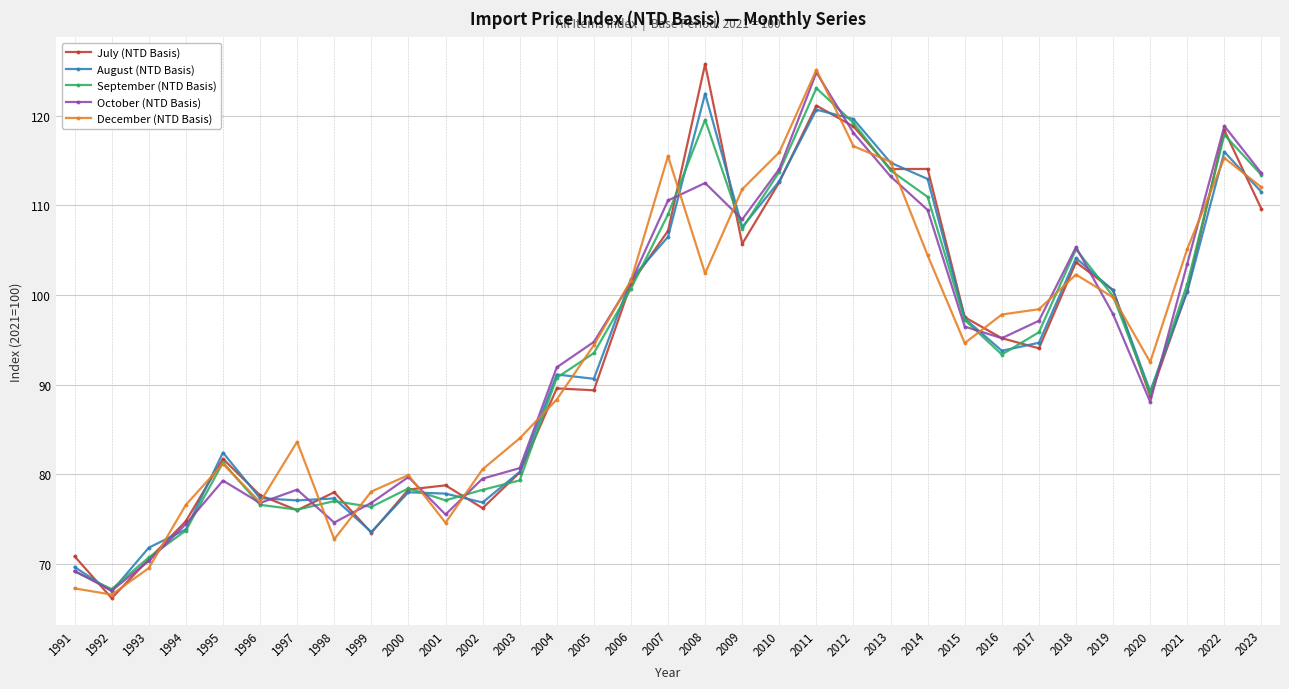

Where do July (NTD Basis) and October (NTD Basis) first cross each other?

1991 and 1992